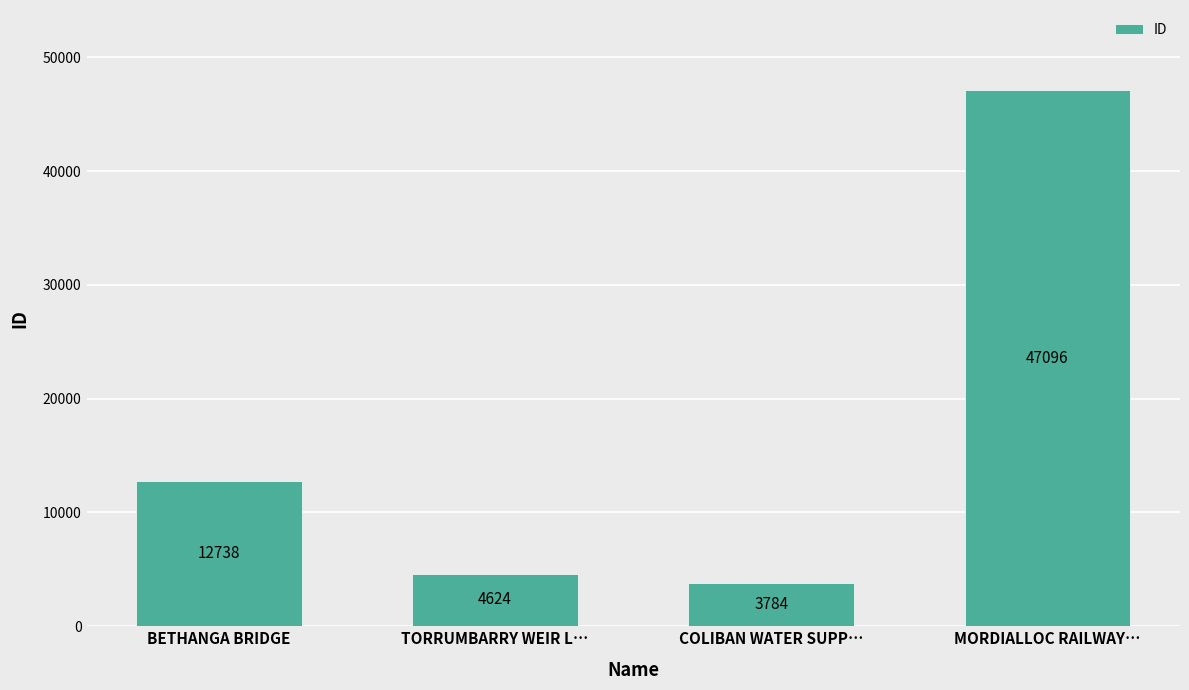

Which category has the lowest value across all series?

COLIBAN WATER SUPP…